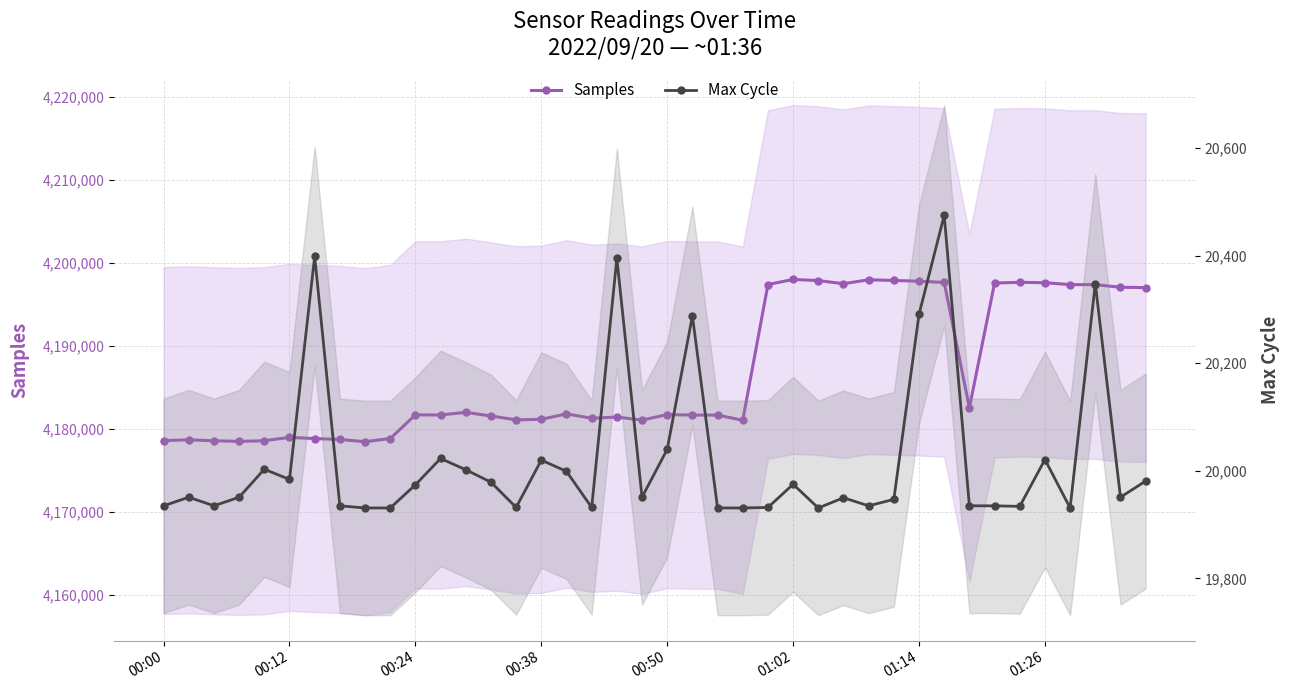

What is the value of the Samples point at the 22nd from the left?

4181684